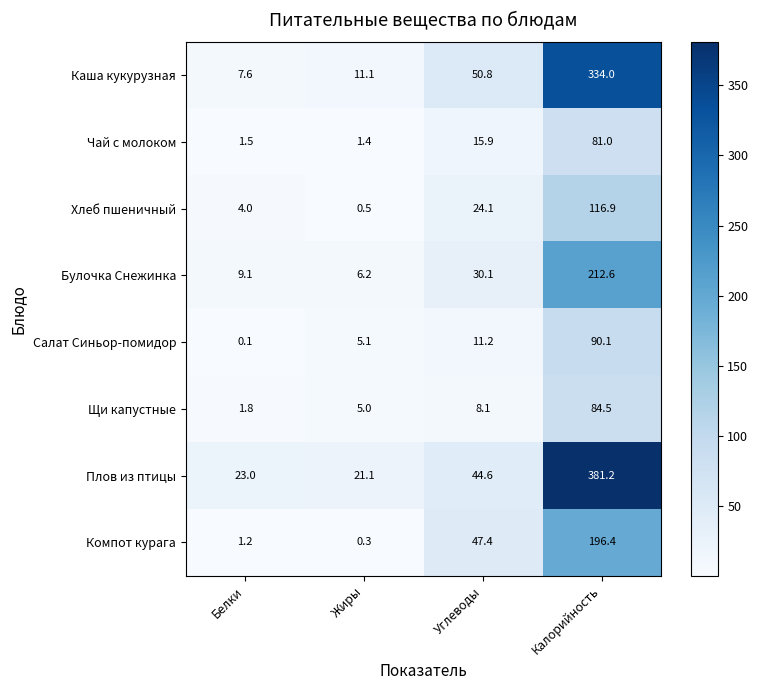

Which label corresponds to the largest value in the chart?

Калорийность